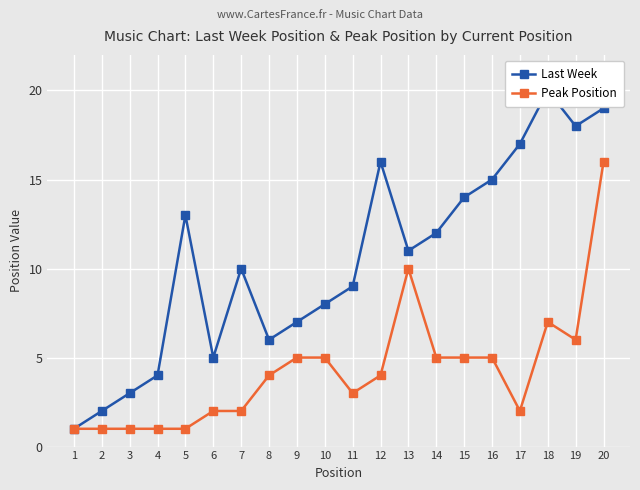

What is the spread (max minus min) of values at 19?

12